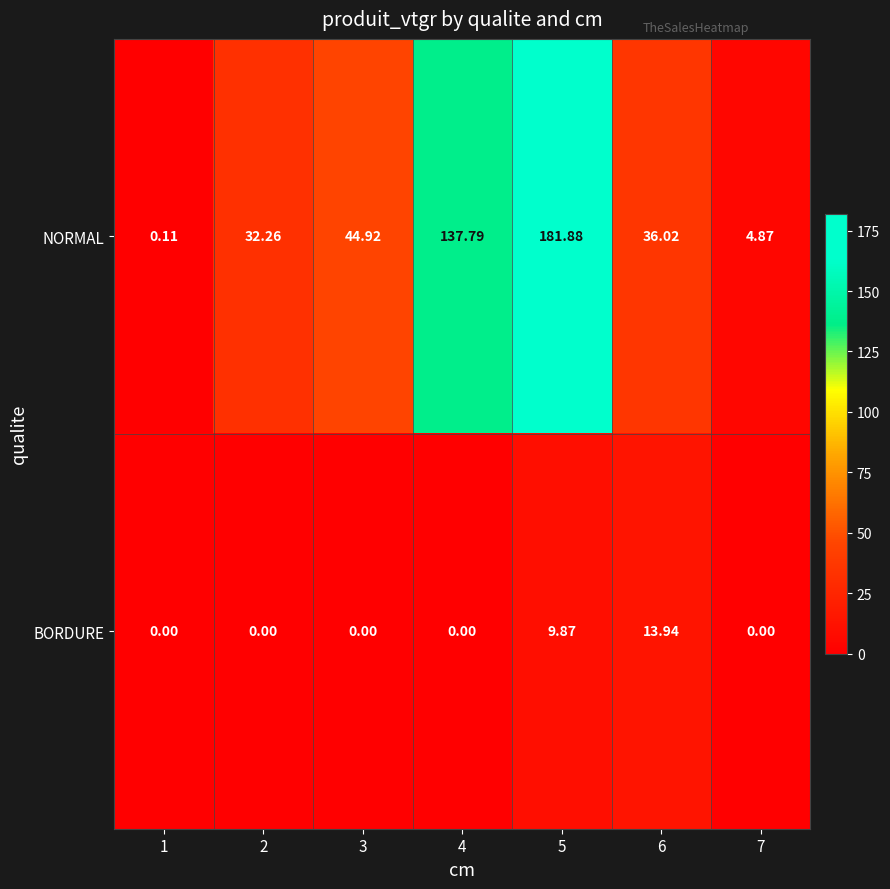

Which series has the widest spread of values?

NORMAL